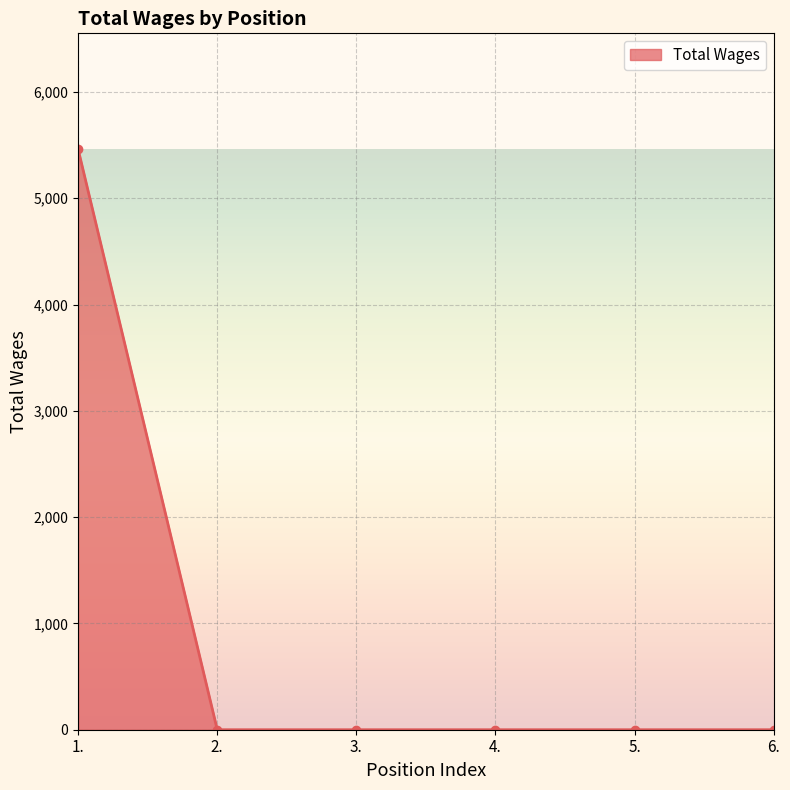

Reading left to right, transcribe all the data shown in this chart.

5460	0	0	0	0	0